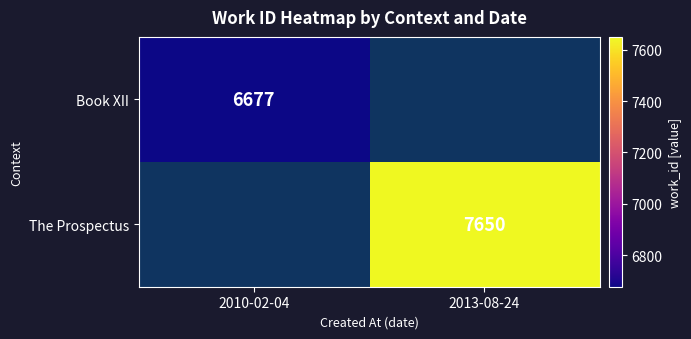

True or false: The Prospectus has a value of 7650 at 2013-08-24.

True